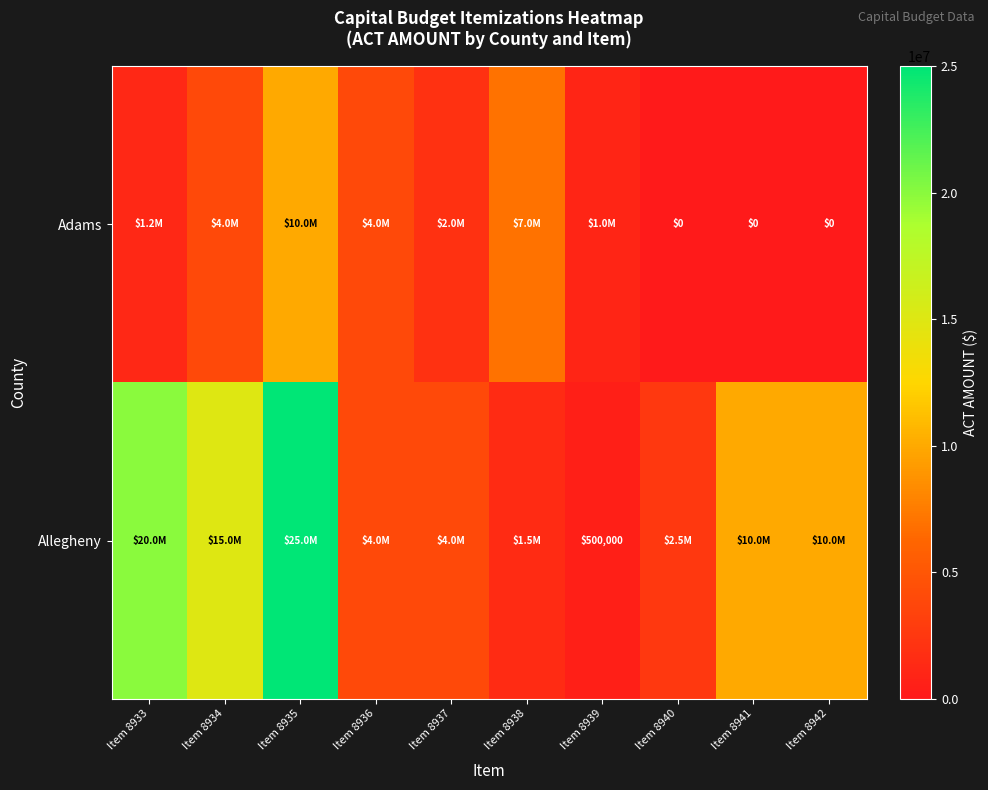

Rank the categories by Allegheny value from highest to lowest.

Item 8935, Item 8933, Item 8934, Item 8941, Item 8942, Item 8936, Item 8937, Item 8940, Item 8938, Item 8939